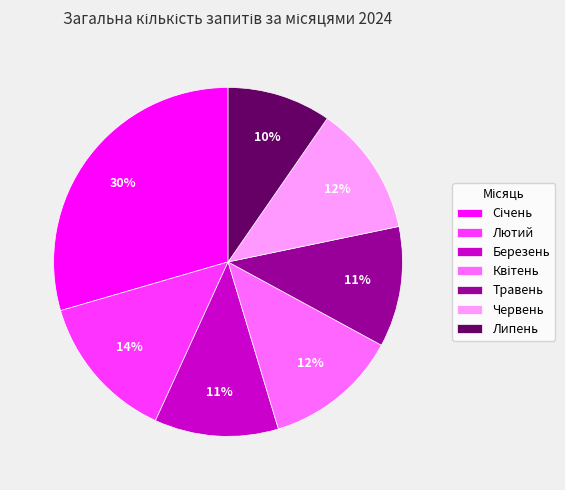

To the nearest percent, what portion does Червень represent?

12%